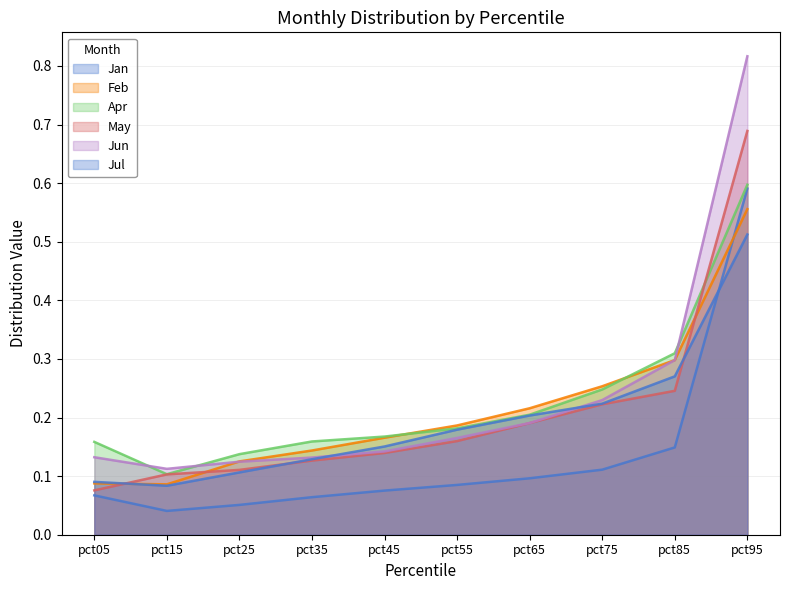

What are all the series names shown in the legend?

Jan, Feb, Apr, May, Jun, Jul